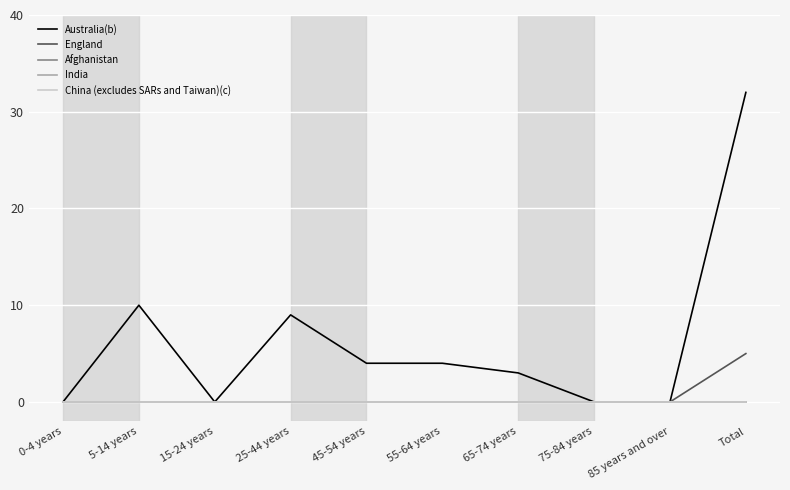

List the labels in order of England value, largest first.

Total, 0-4 years, 5-14 years, 15-24 years, 25-44 years, 45-54 years, 55-64 years, 65-74 years, 75-84 years, 85 years and over